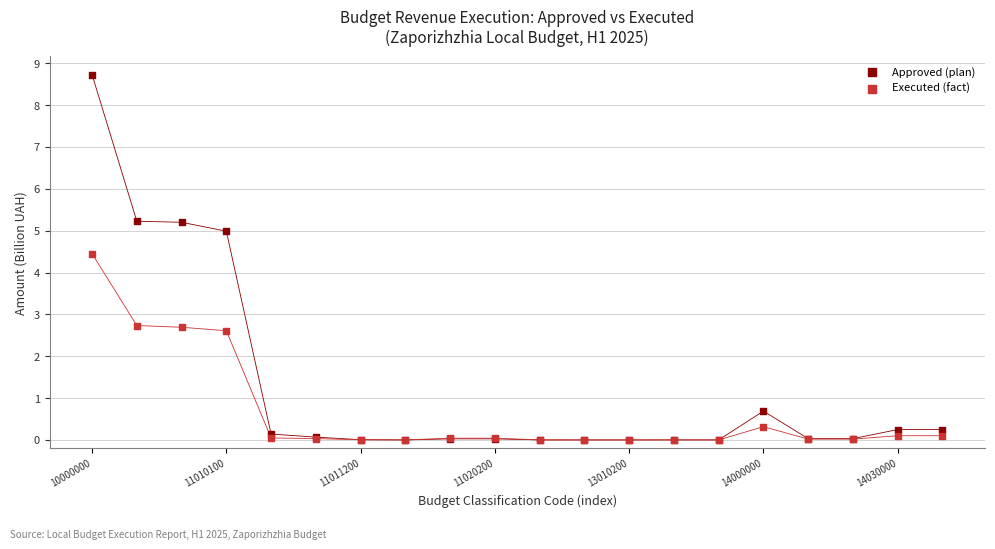

Which series reaches the maximum Y coordinate?

Approved (plan)